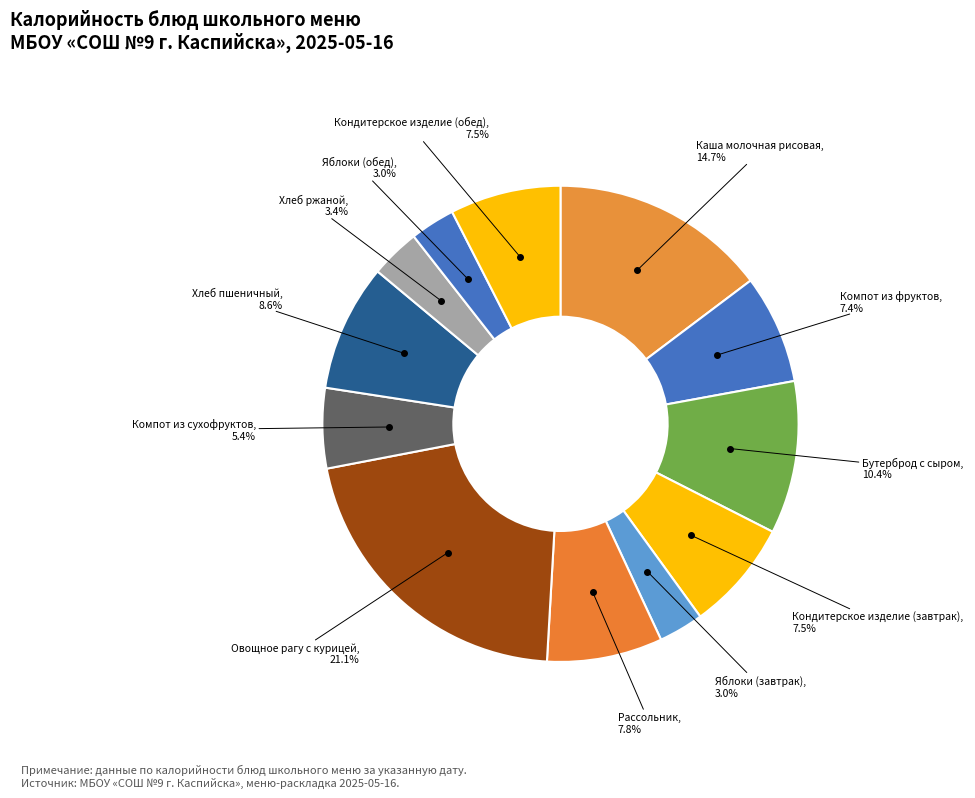

To the nearest percent, what is the difference between the Компот из сухофруктов and Бутерброд с сыром slice percentages?

5%